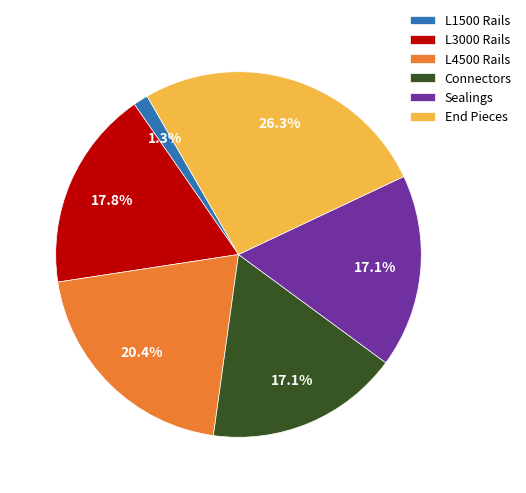

Does L3000 Rails represent more than half of the total?

No